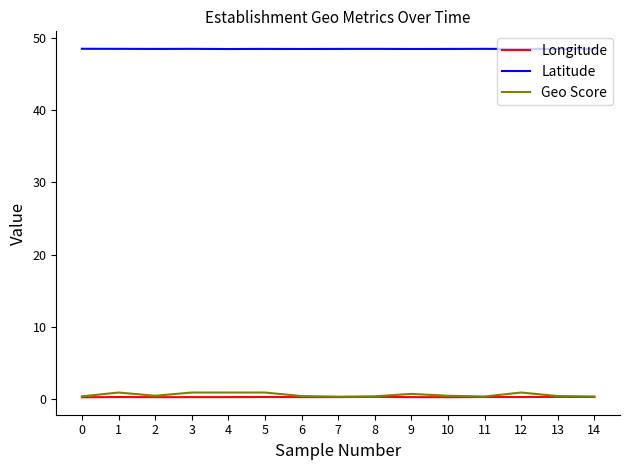

Which series has the widest spread of values?

Geo Score